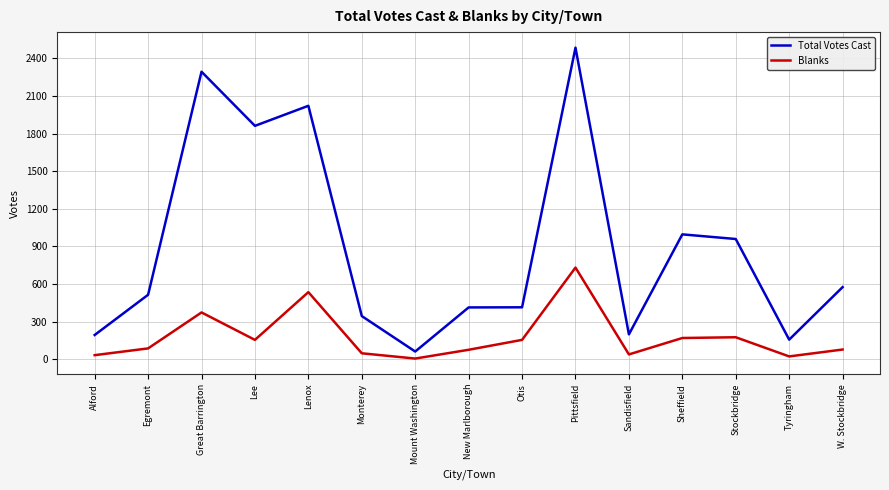

Which series changed the most between Lenox and W. Stockbridge?

Total Votes Cast